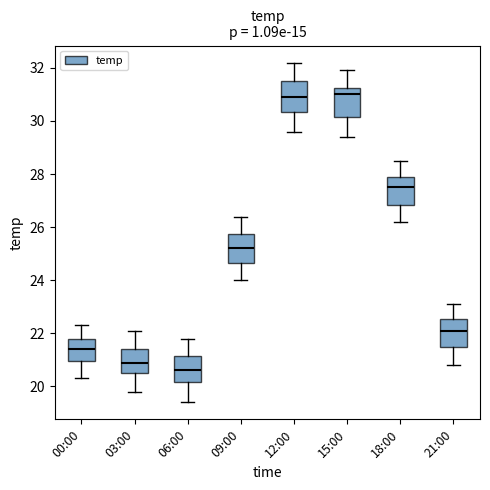

Where is the lower edge of the box for 00:00 on the y-axis? The values are not printed on the chart, so give them approximately, as read against the axis.

21.0